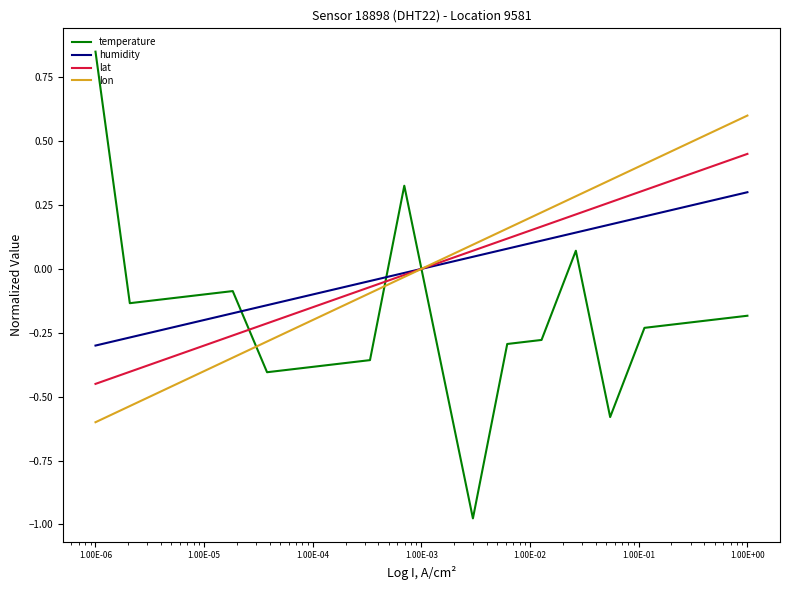

How many times do lat and temperature cross each other?

3